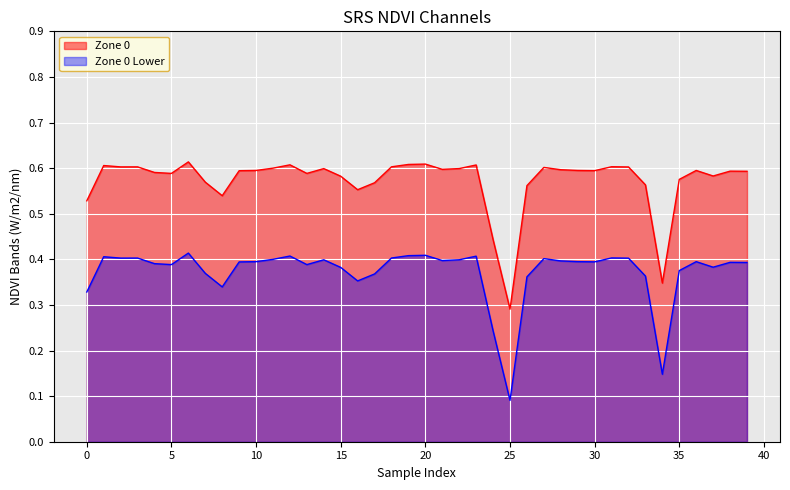

Which series has the largest total across all categories?

Zone 0